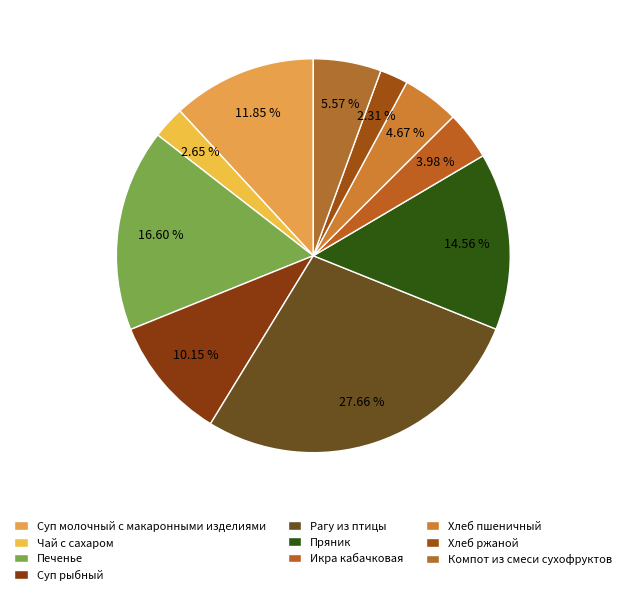

To the nearest percent, what percentage of the pie is Рагу из птицы?

28%